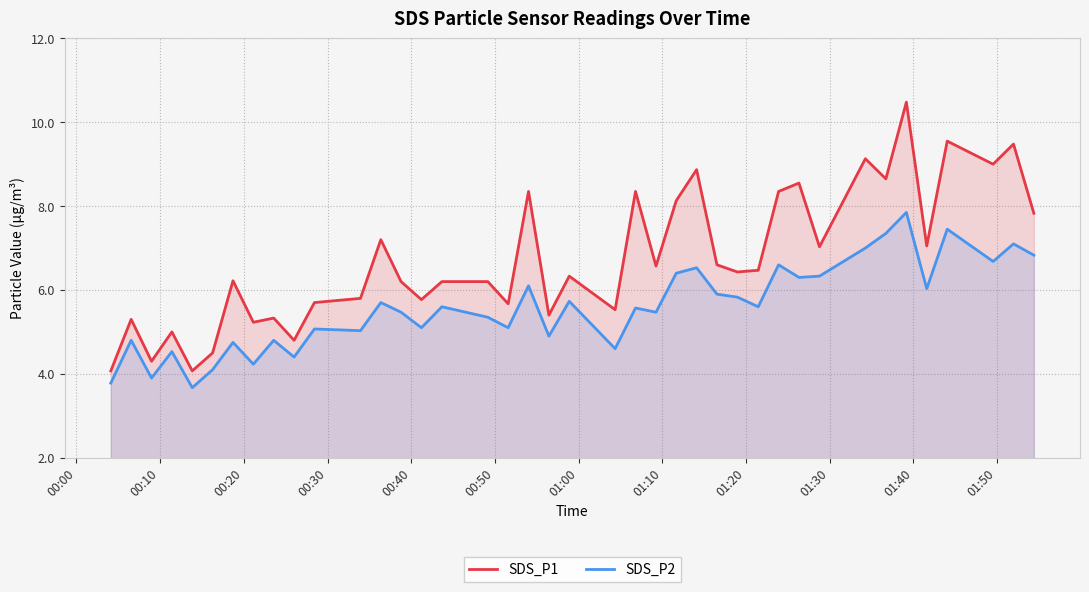

List the series in order of their peak value, lowest first.

SDS_P2, SDS_P1